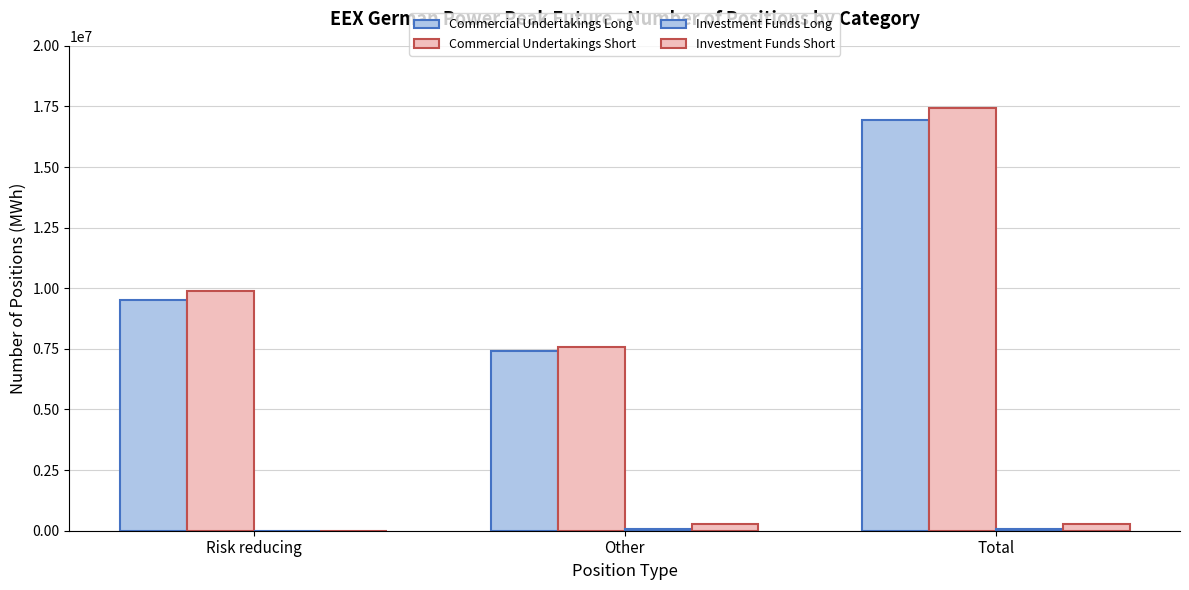

Count the number of data series in this chart.

4